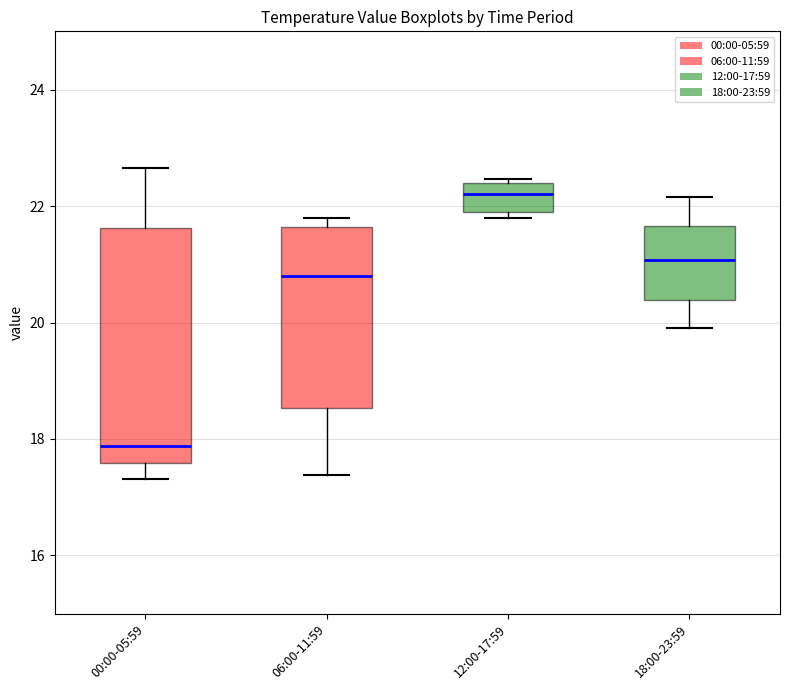

Where is the upper edge of the box for 12:00-17:59 on the y-axis? The values are not printed on the chart, so give them approximately, as read against the axis.

22.4